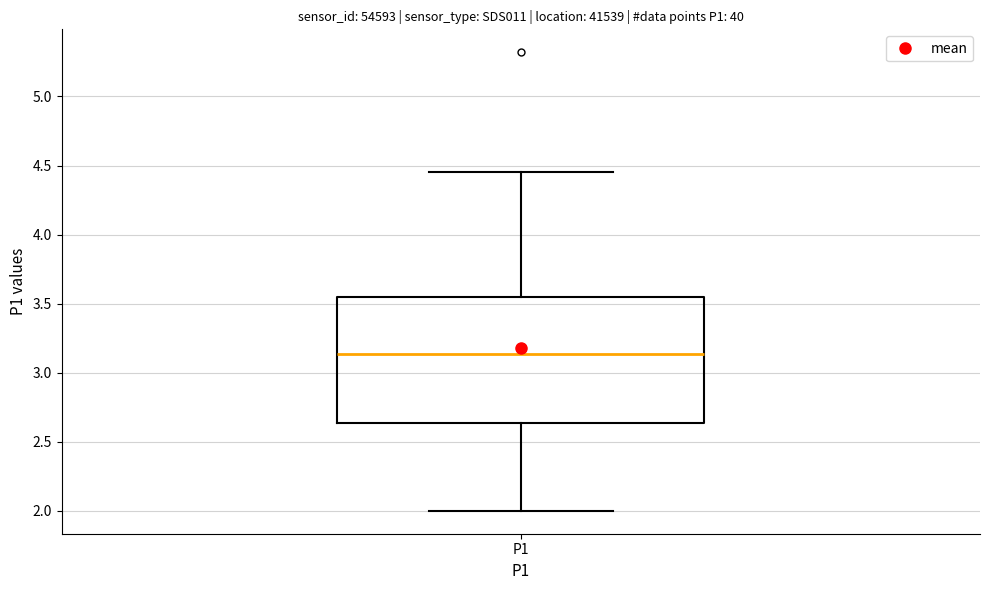

Read this box plot against the y-axis: the position of the median line, the range covered by the box, and the ends of both whiskers. The values are not printed on the chart, so give them approximately, as read against the axis.

median 3.15, box 2.65 to 3.55, whiskers 2.00 to 4.45